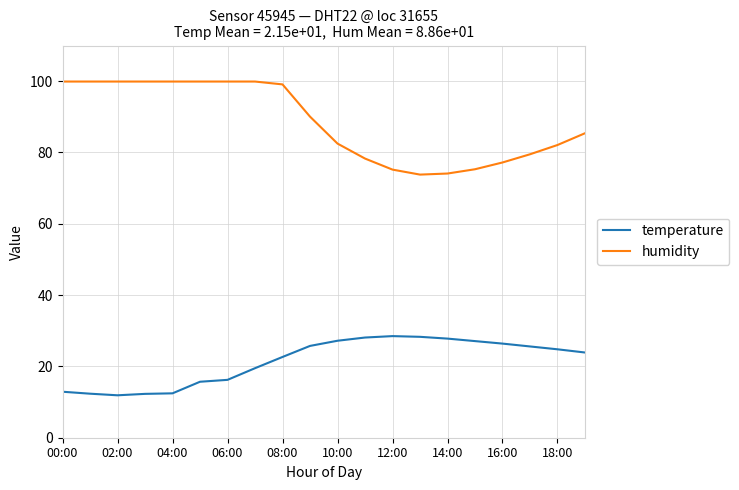

Which series has the largest total across all categories?

humidity